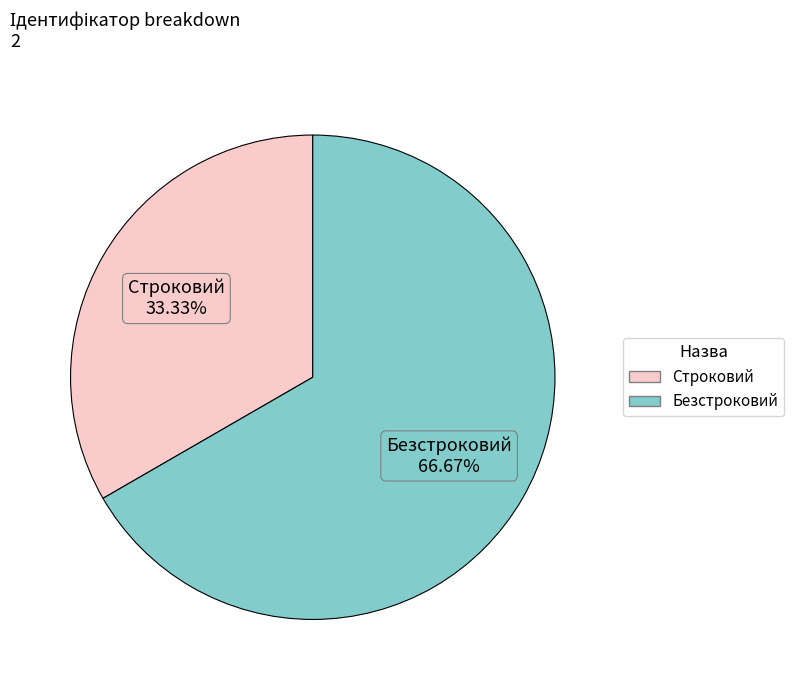

How many segments does this pie chart have?

2